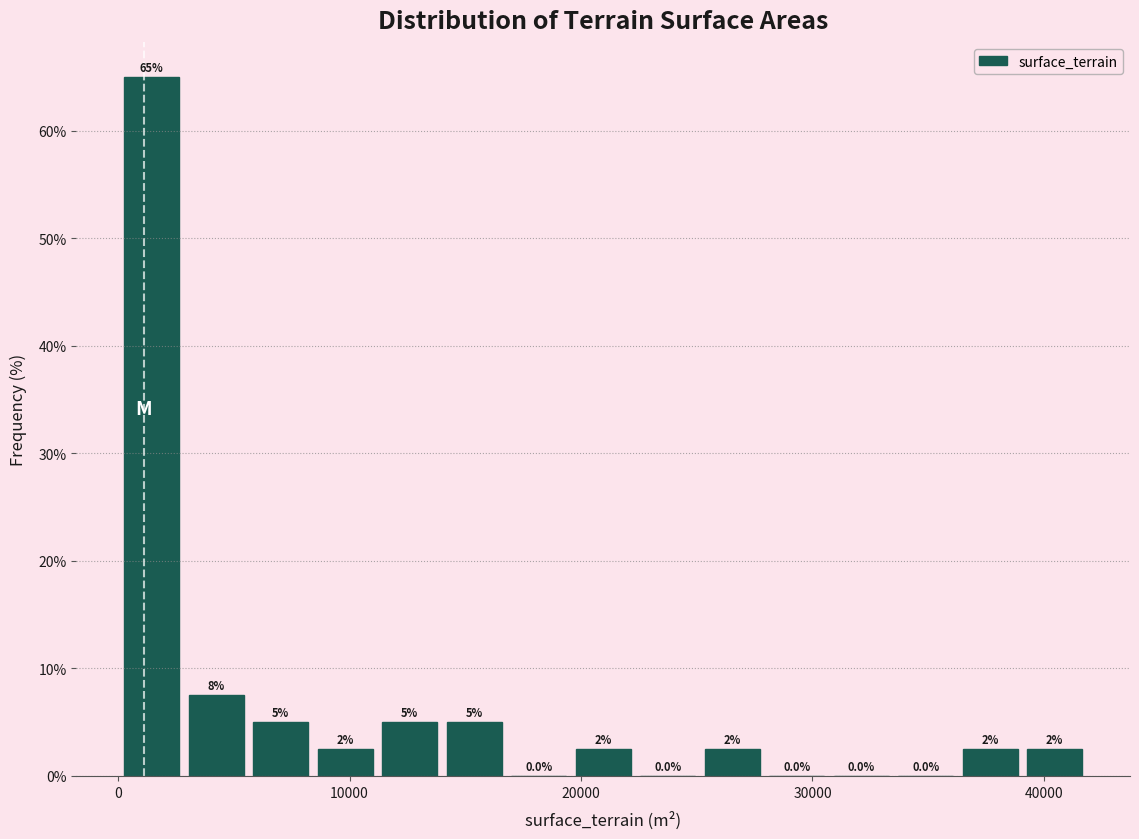

Around what value on the x-axis is the tallest bar? Give the approximate position of its centre, as read against the axis.

1000